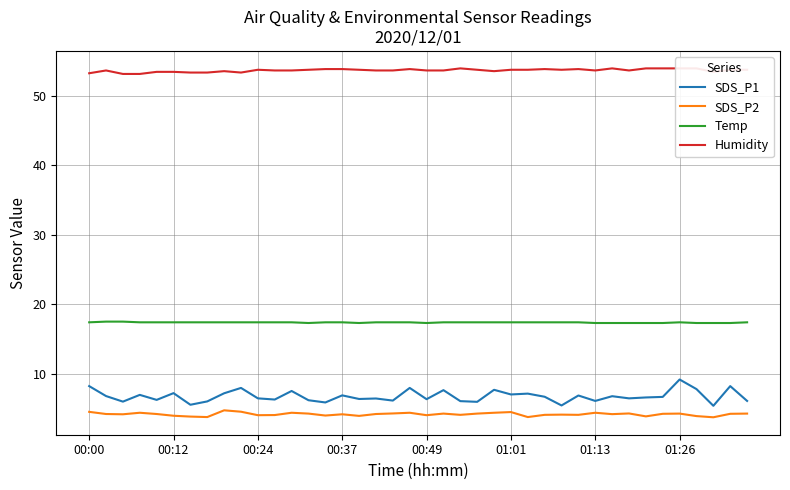

True or false: Temp and SDS_P2 cross at least once.

False